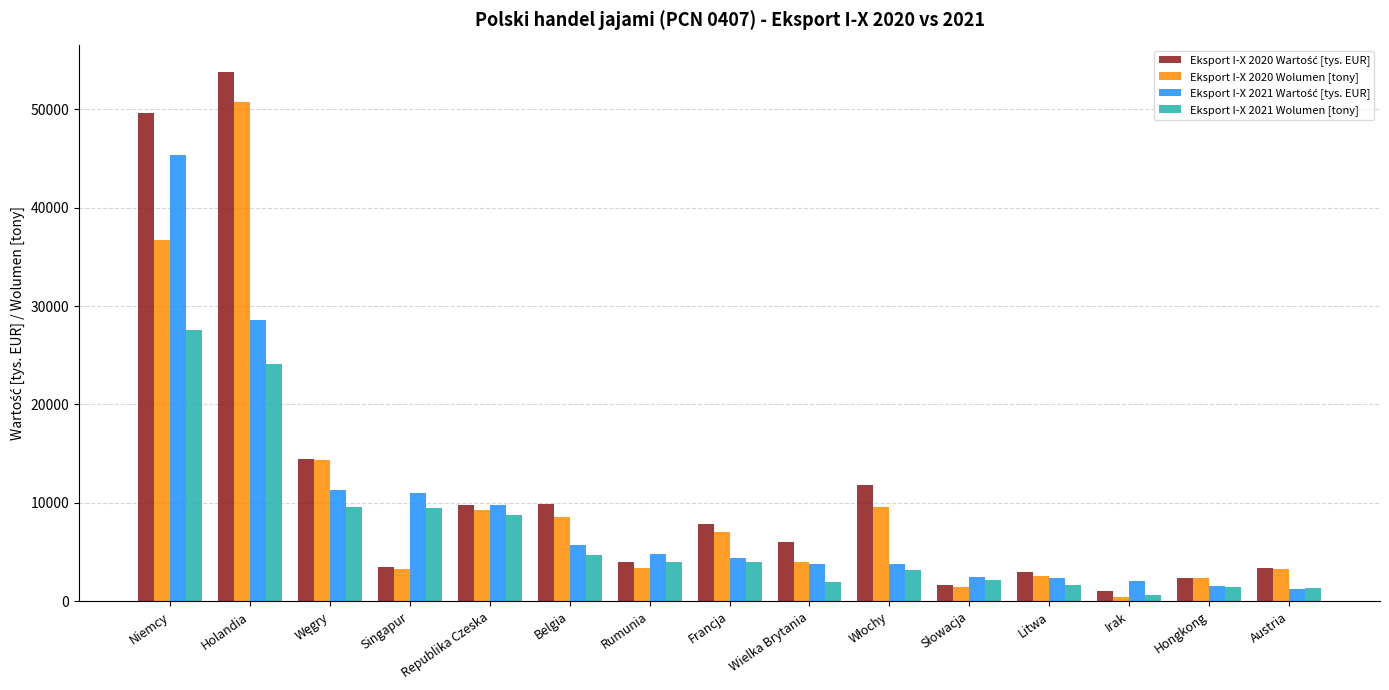

How many groups of bars are there?

15